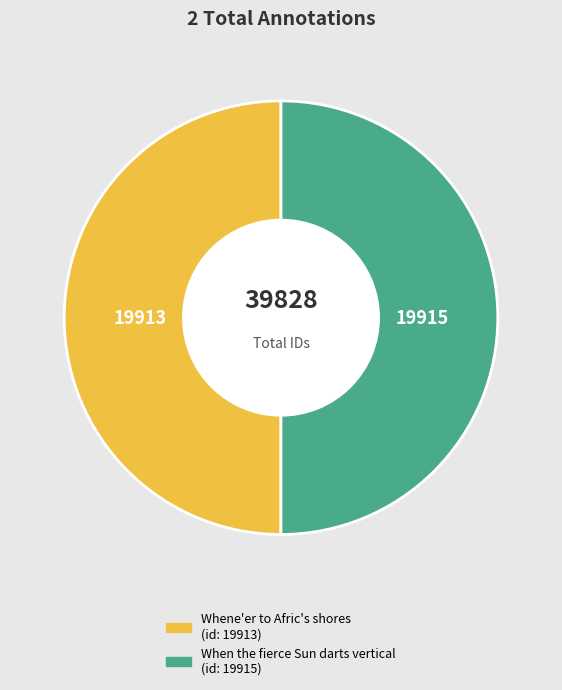

Is the sum of When the fierce Sun darts vertical and Whene'er to Afric's shores greater than half?

Yes